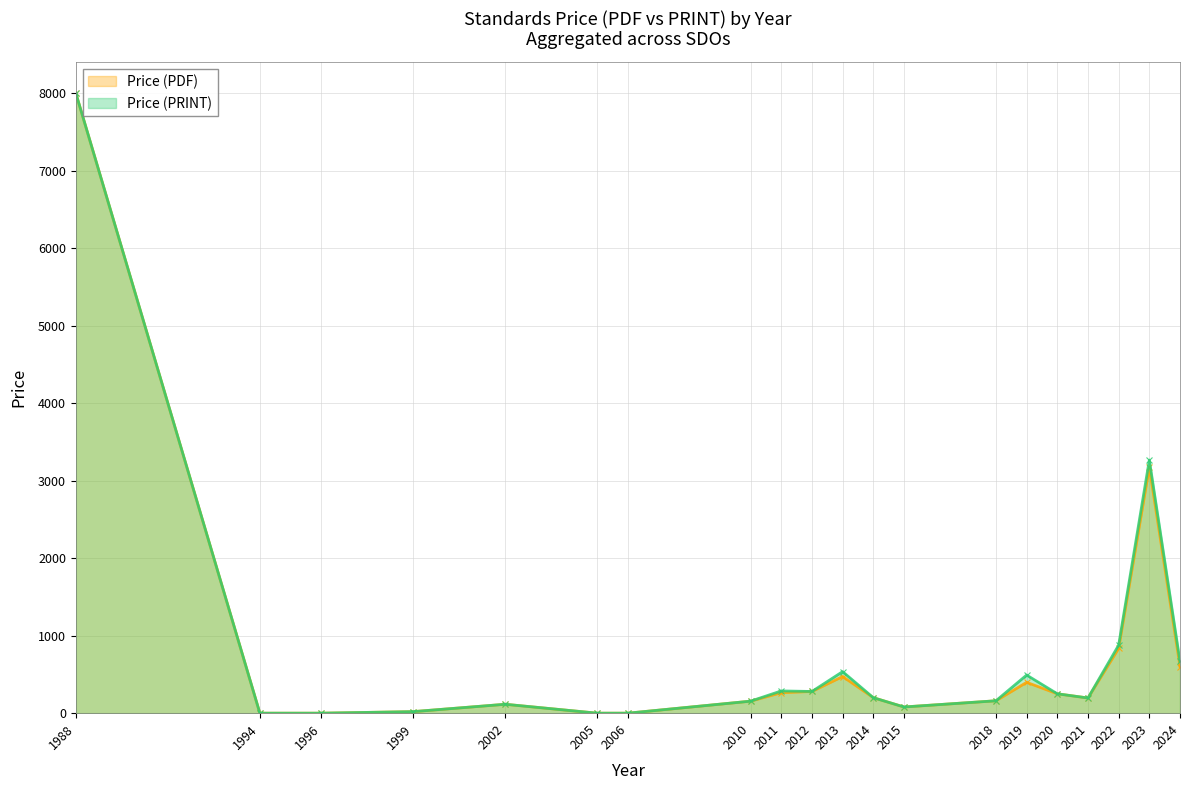

At which label does Price (PDF) first exceed 196?

1988